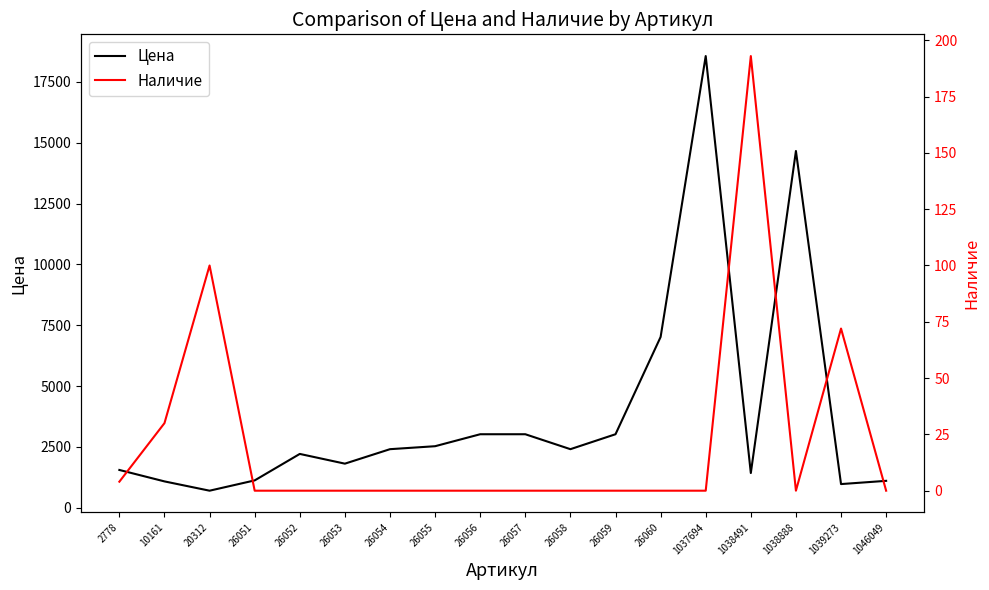

At which label does Наличие reach its minimum?

26051